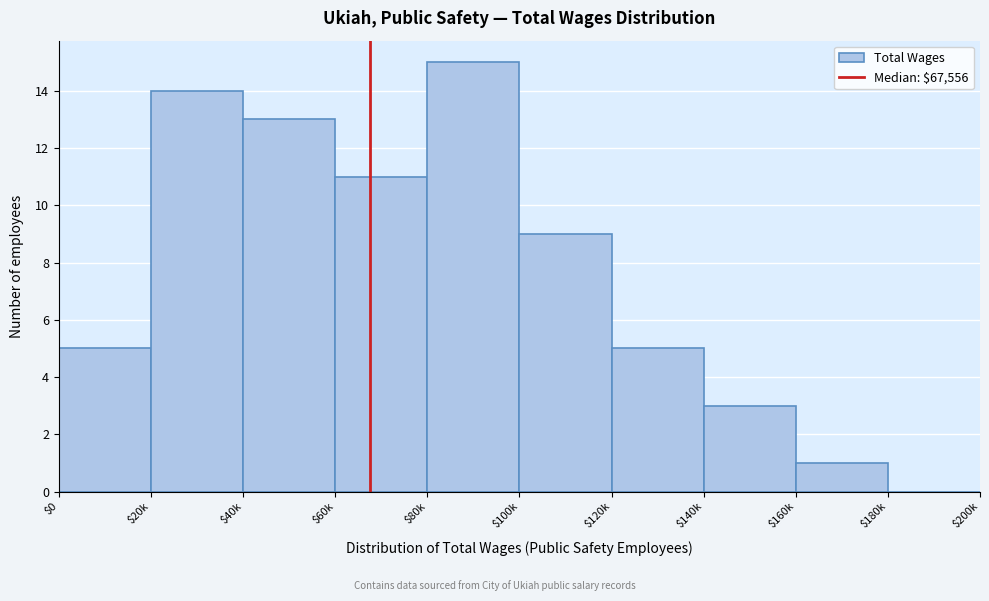

The value at $40k is 8. True or false?

False